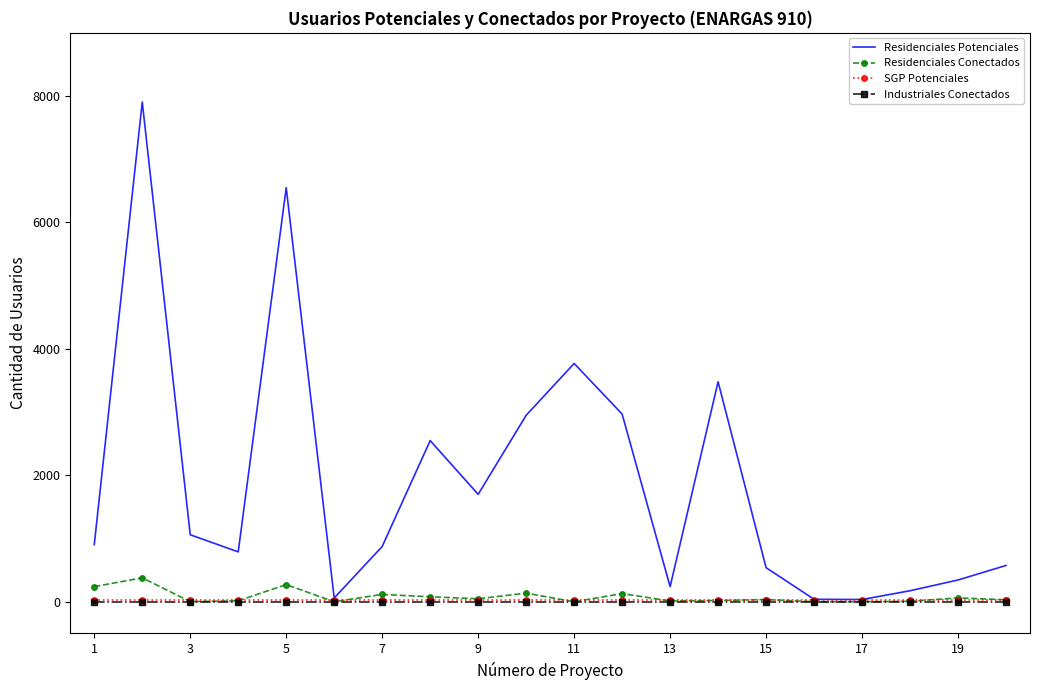

Which series has the largest range (max minus min)?

Residenciales Potenciales